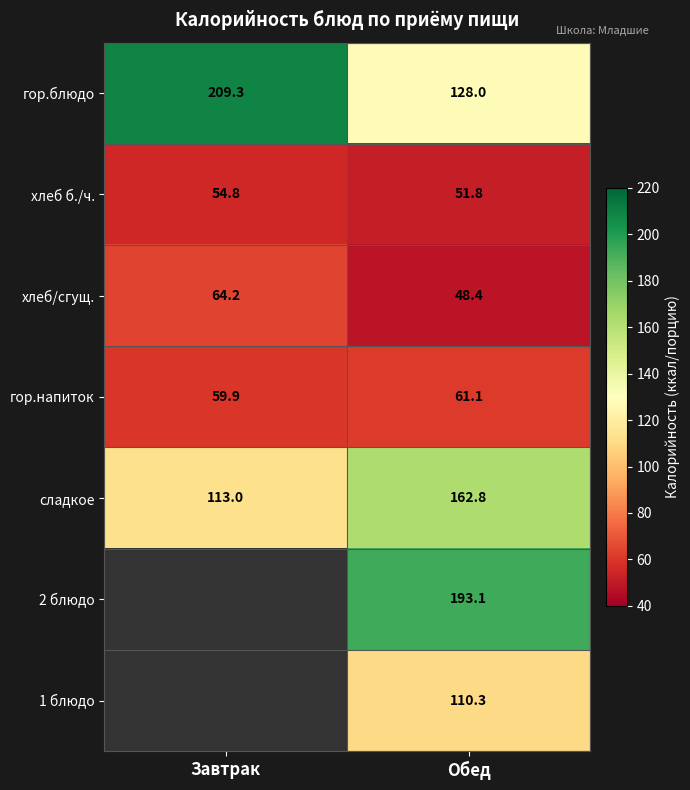

What is the difference between the highest and lowest values at Завтрак?

154.5